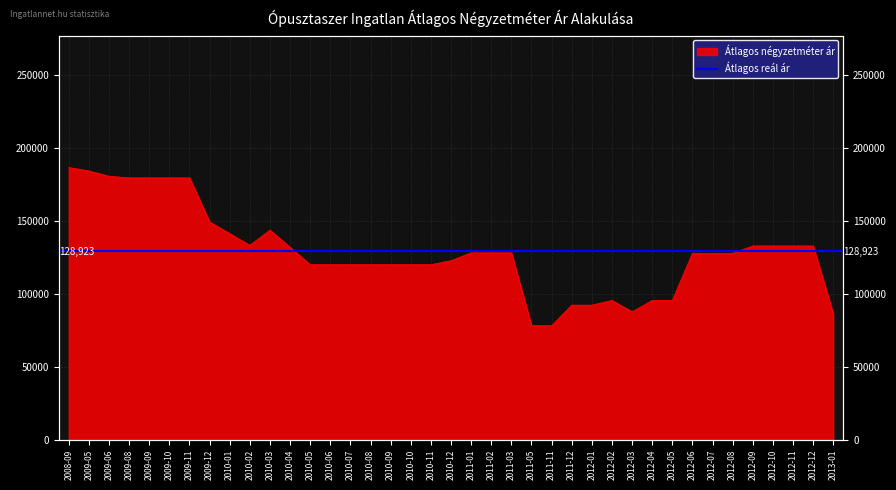

The value at 2011-05 is 78125. True or false?

True